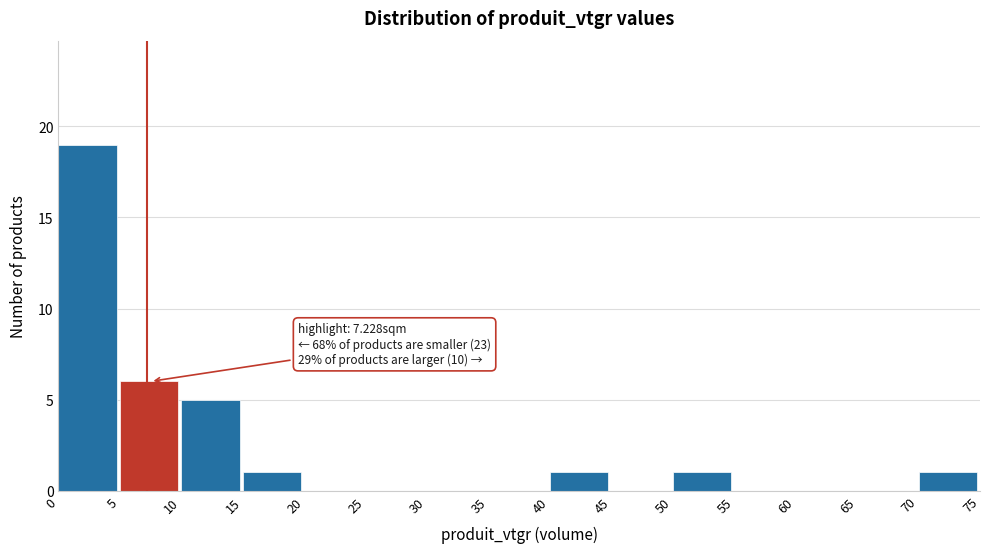

Which range on the x-axis has the tallest bar?

0 to 5